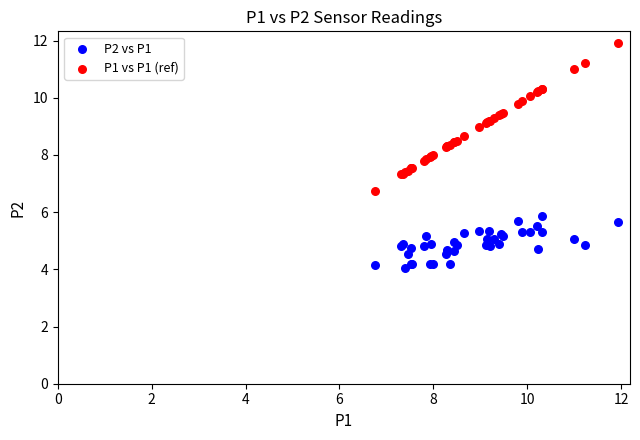

Which series has the widest spread of Y values?

P1 vs P1 (ref)